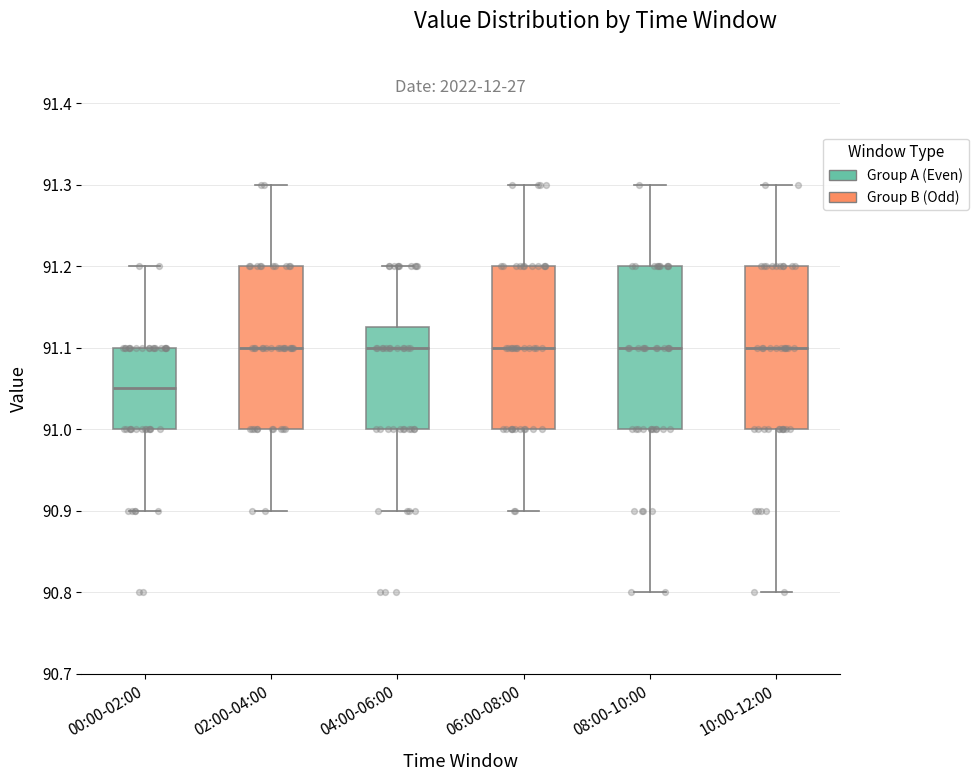

Reading left to right, read every box against the y-axis: the position of its median line, the range the box covers, and the ends of its whiskers. The values are not printed on the chart, so give them approximately, as read against the axis.

00:00-02:00: median 91.05, box 91.00 to 91.10, whiskers 90.90 to 91.20
02:00-04:00: median 91.10, box 91.00 to 91.20, whiskers 90.90 to 91.30
04:00-06:00: median 91.10, box 91.00 to 91.13, whiskers 90.90 to 91.20
06:00-08:00: median 91.10, box 91.00 to 91.20, whiskers 90.90 to 91.30
08:00-10:00: median 91.10, box 91.00 to 91.20, whiskers 90.80 to 91.30
10:00-12:00: median 91.10, box 91.00 to 91.20, whiskers 90.80 to 91.30